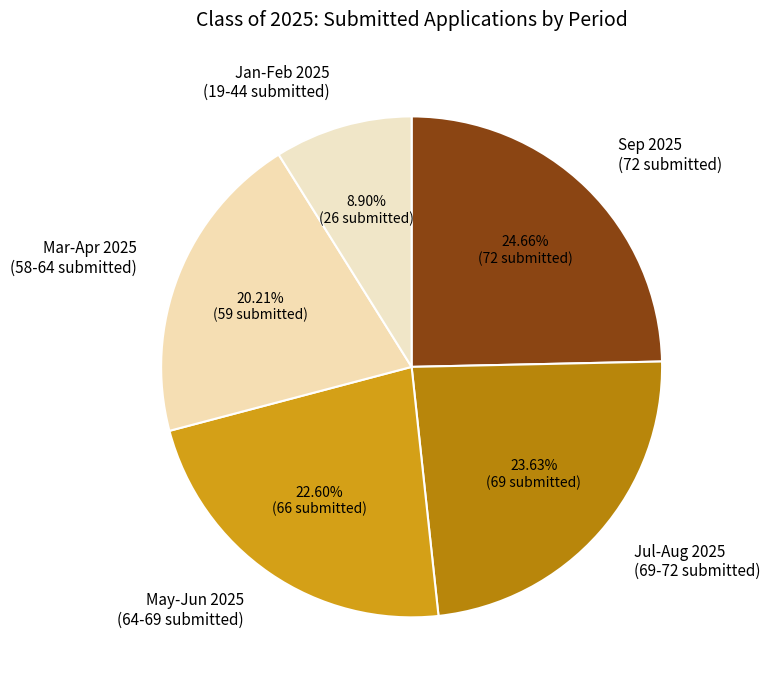

How many slices are in this pie chart?

5